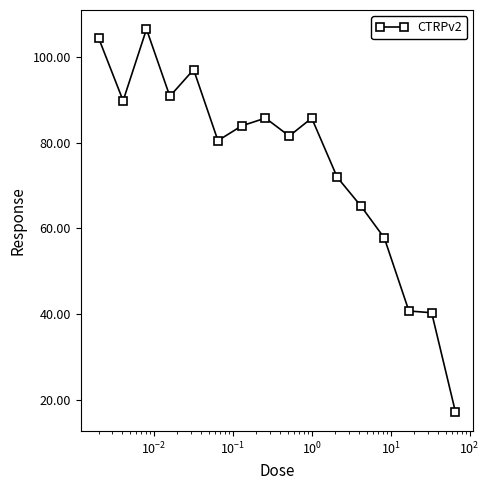

True or false: there are more than 2 points higher than both neighbors.

True